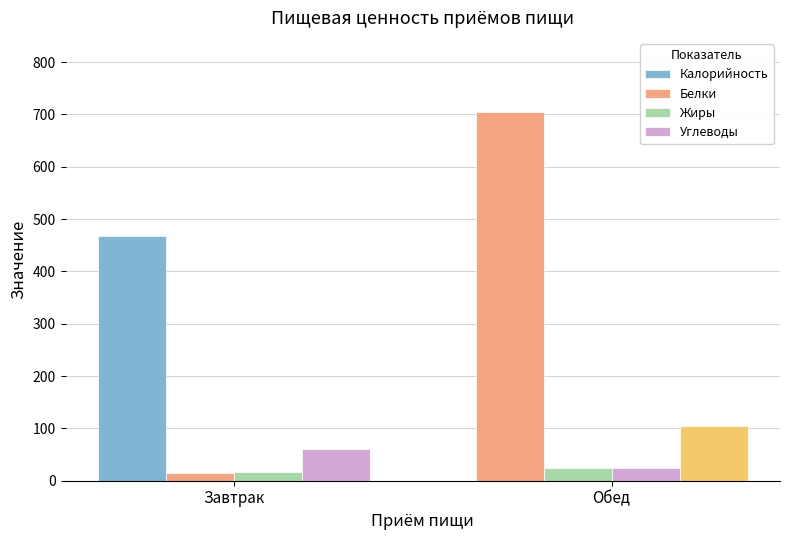

Reading left to right, list all the values displayed in this chart.

Калорийность: Завтрак=467.4	Обед=705.2
Белки: Завтрак=15.0	Обед=23.4
Жиры: Завтрак=17.4	Обед=23.8
Углеводы: Завтрак=61.3	Обед=104.5